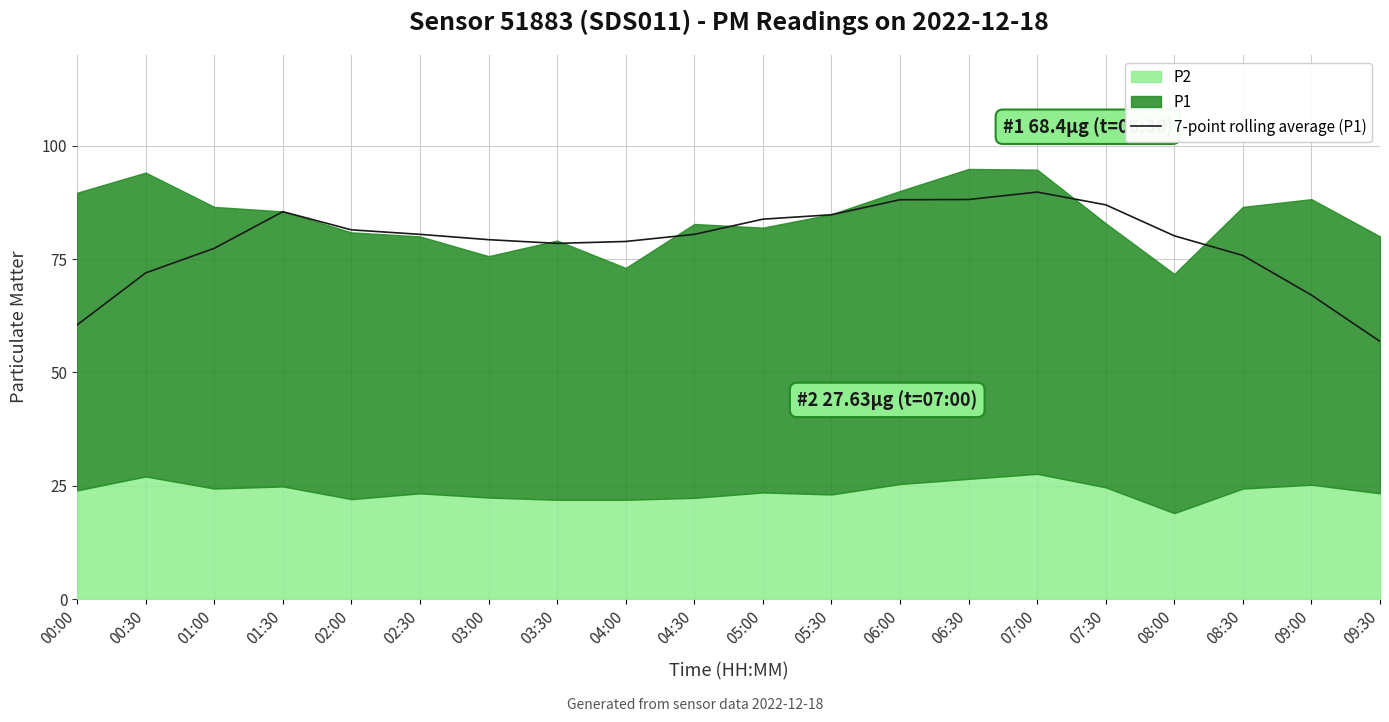

How many points are higher than both their immediate neighbors (excluding endpoints)?

2